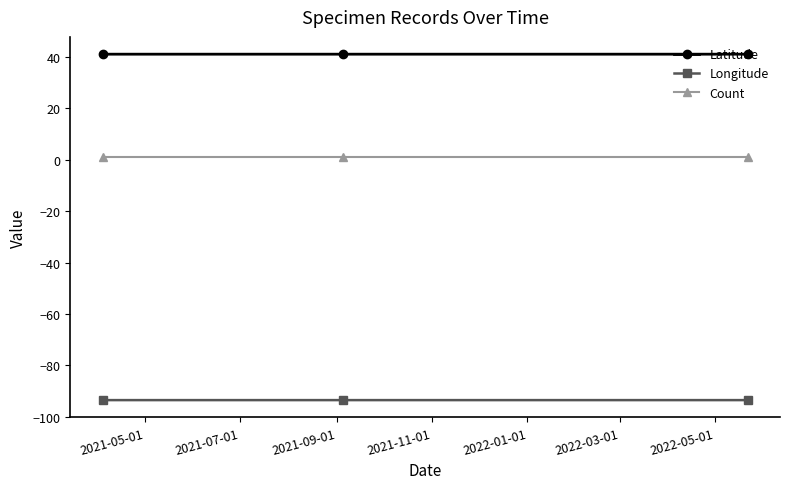

What is the value of the Latitude point at the 1st from the left?

41.0